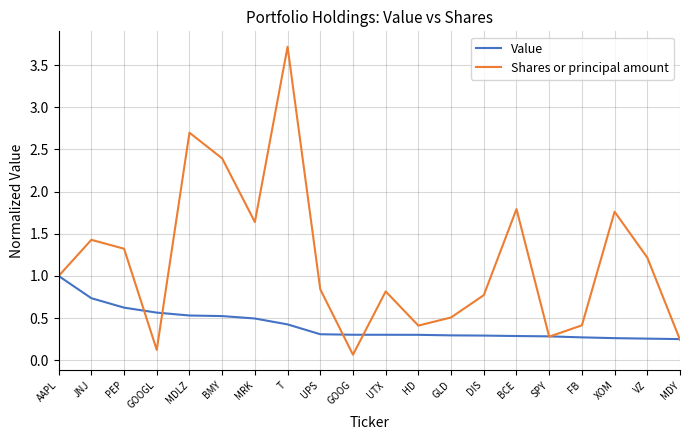

List the series in order of their peak value, lowest first.

Value, Shares or principal amount